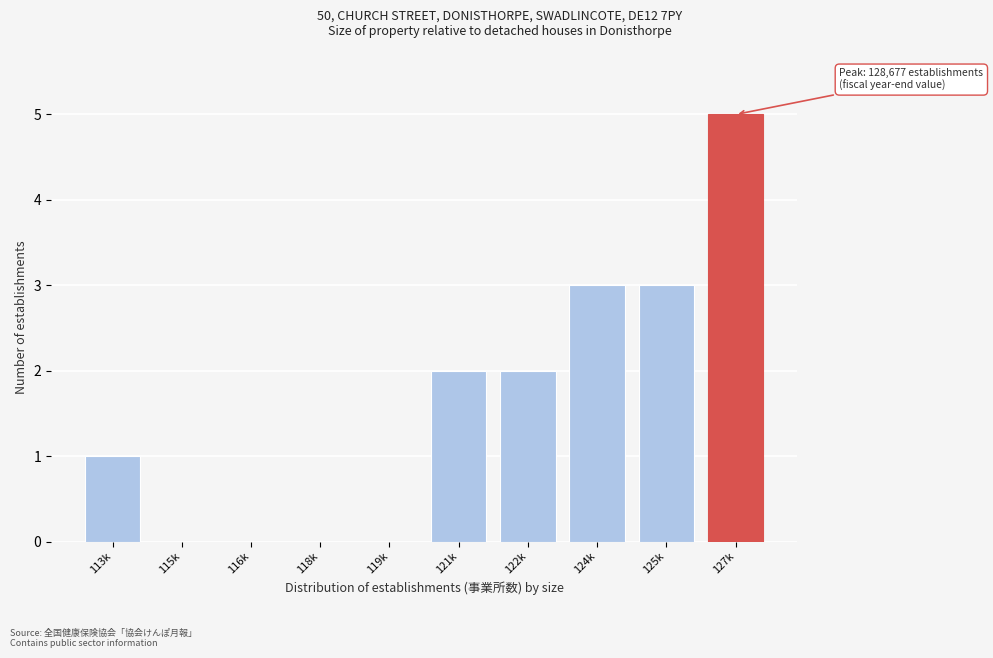

Reading left to right, extract all data points from this chart.

113k=1	115k=0	116k=0	118k=0	119k=0	121k=2	122k=2	124k=3	125k=3	127k=5